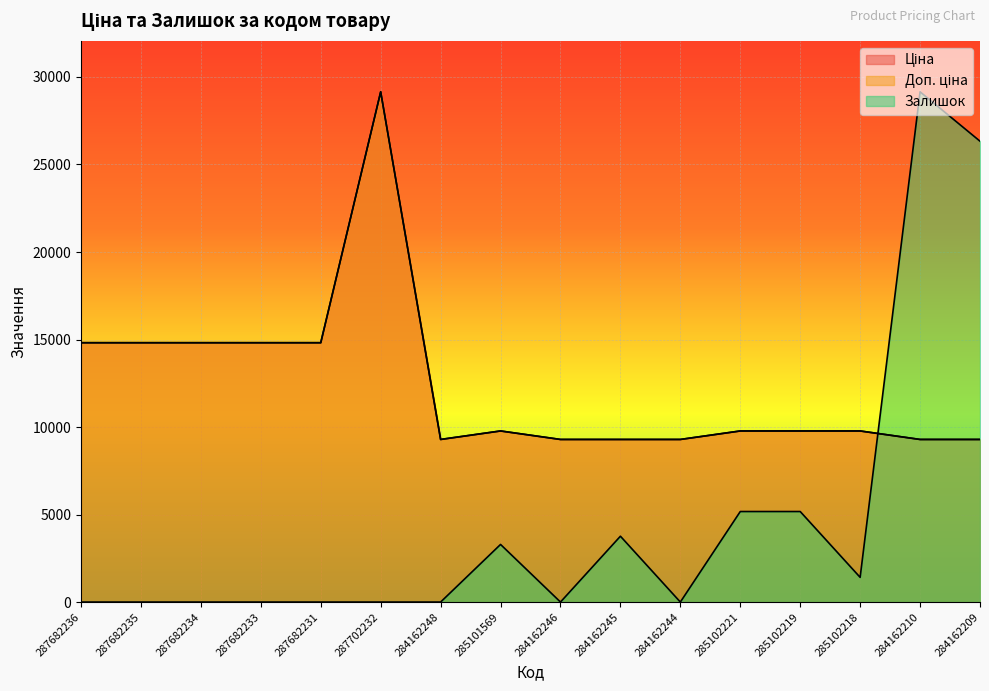

In Доп. ціна, how many points are lower than both neighbors (excluding endpoints)?

1